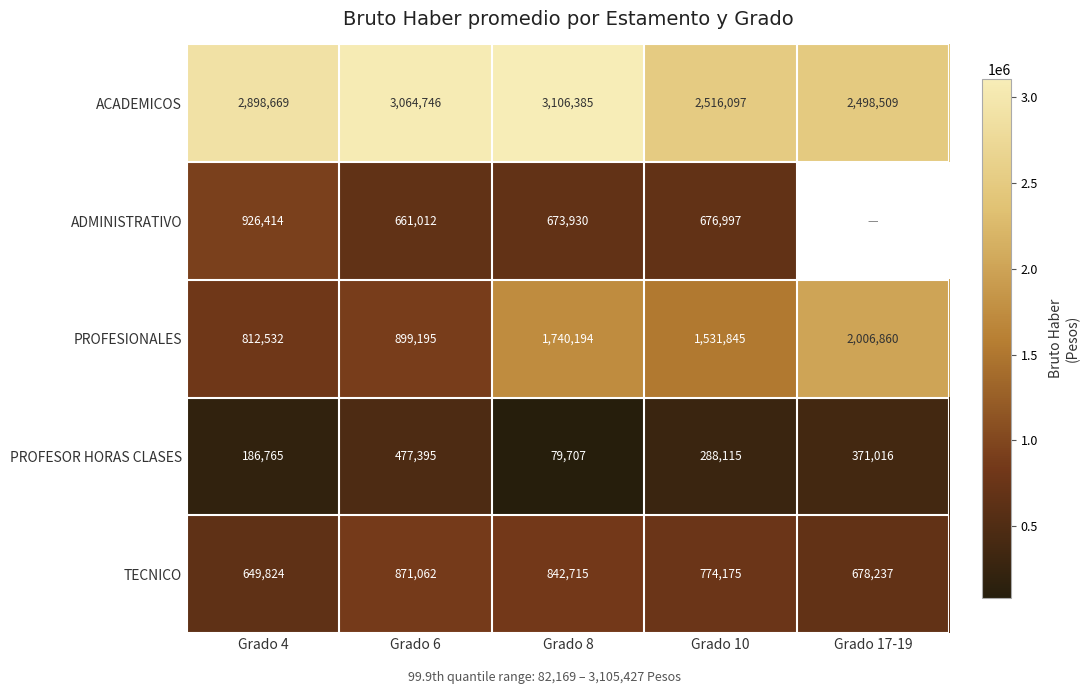

Is it true that ACADEMICOS equals 1509655 at Grado 10?

False